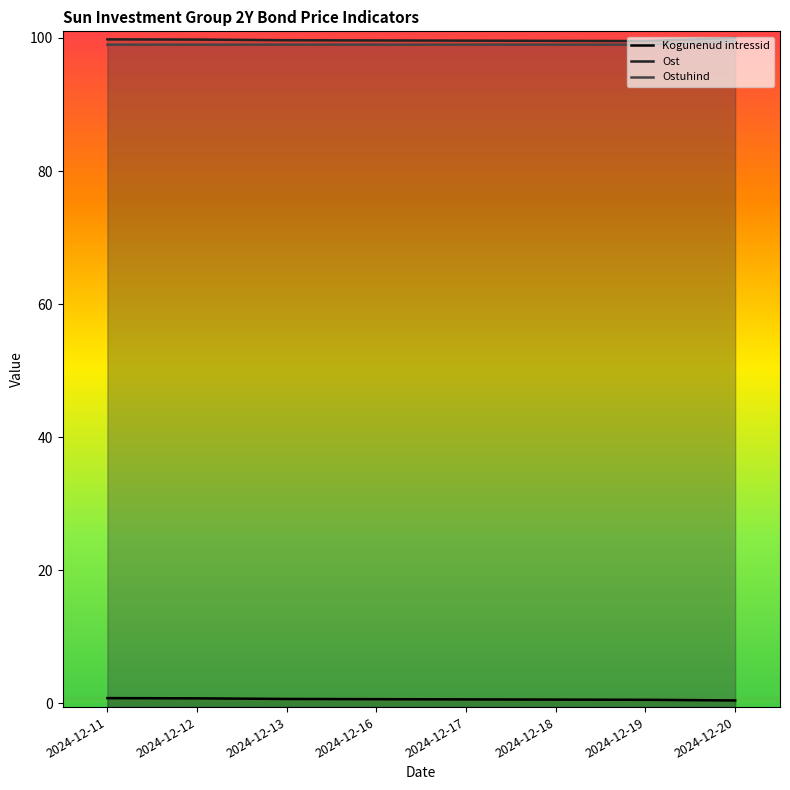

What is the minimum value shown in the chart?

0.4